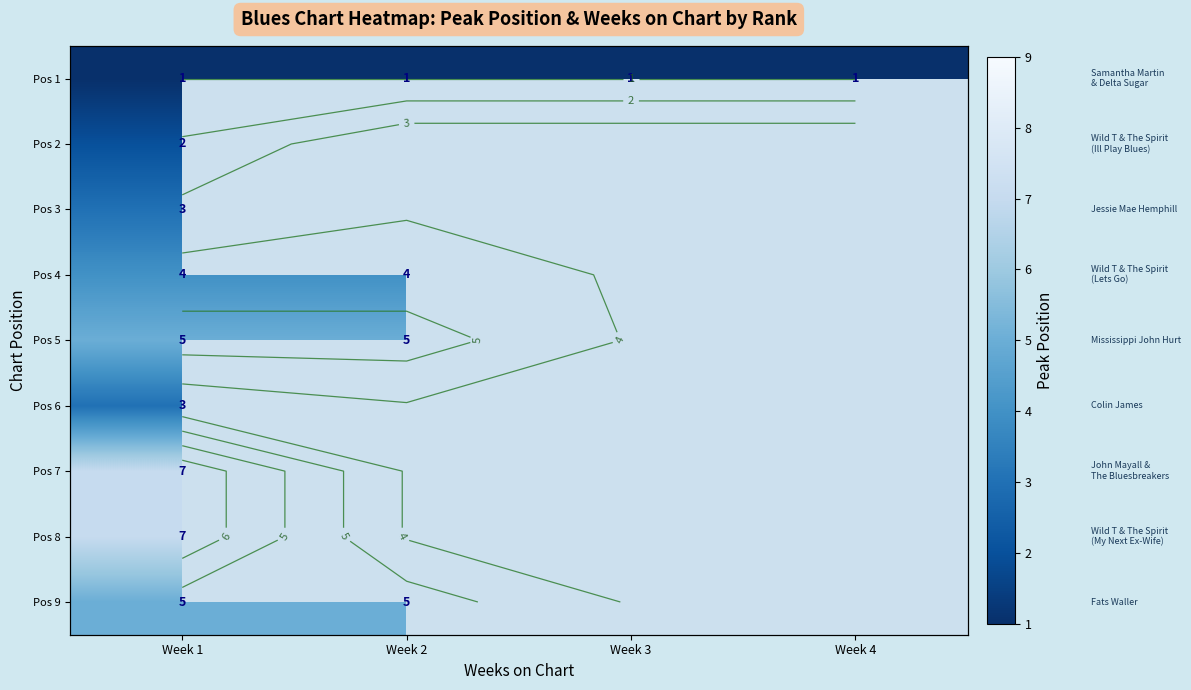

Rank the categories by Pos 3 value from highest to lowest.

Week 1, Week 2, Week 3, Week 4